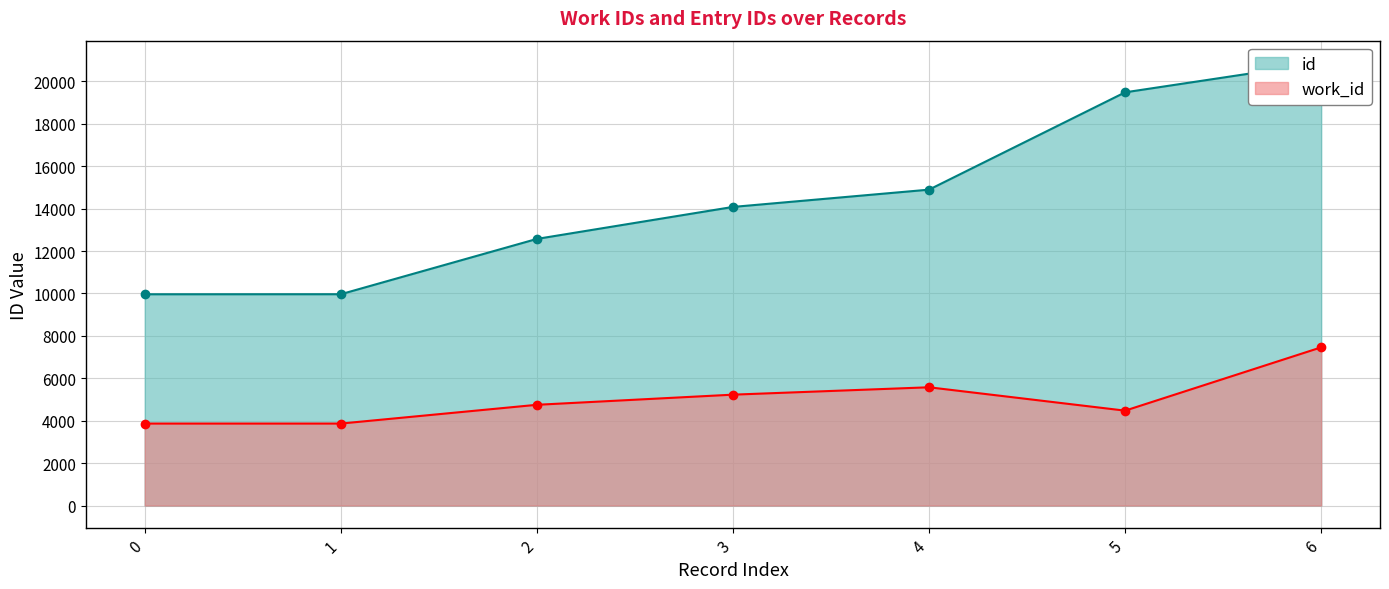

List the series in order of their peak value, lowest first.

work_id, id